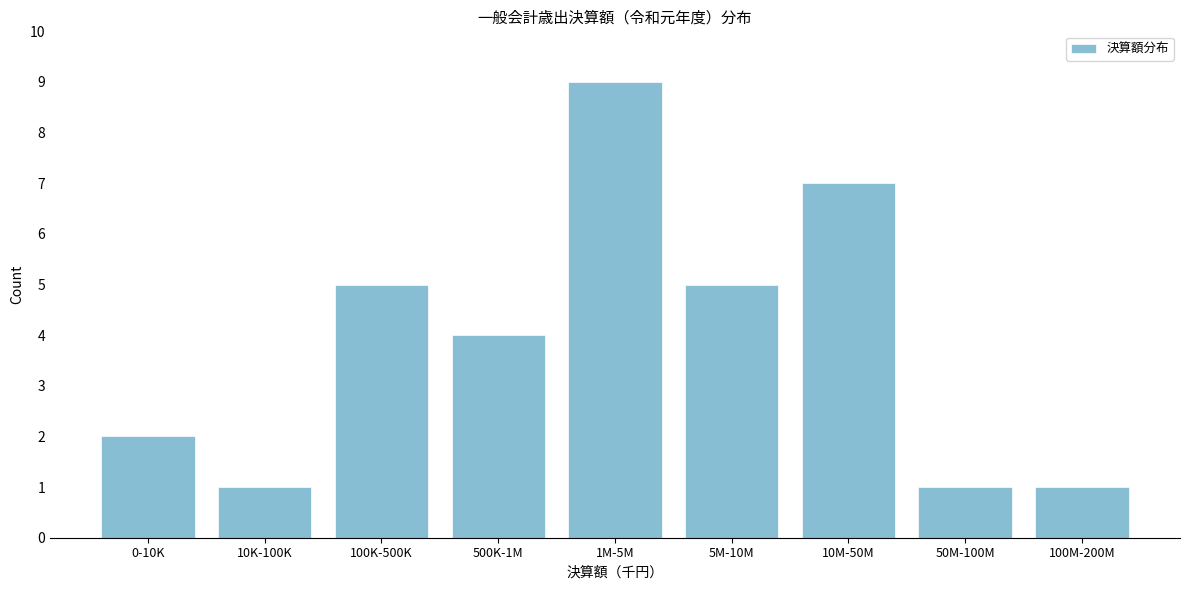

Reading right to left, list all the values displayed in this chart.

1	1	7	5	9	4	5	1	2